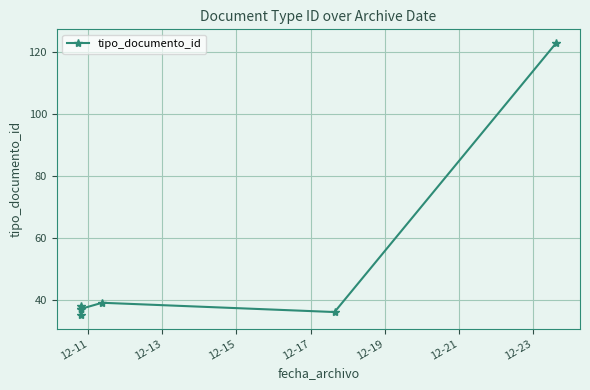

Which category has the lowest value across all series?

12-11